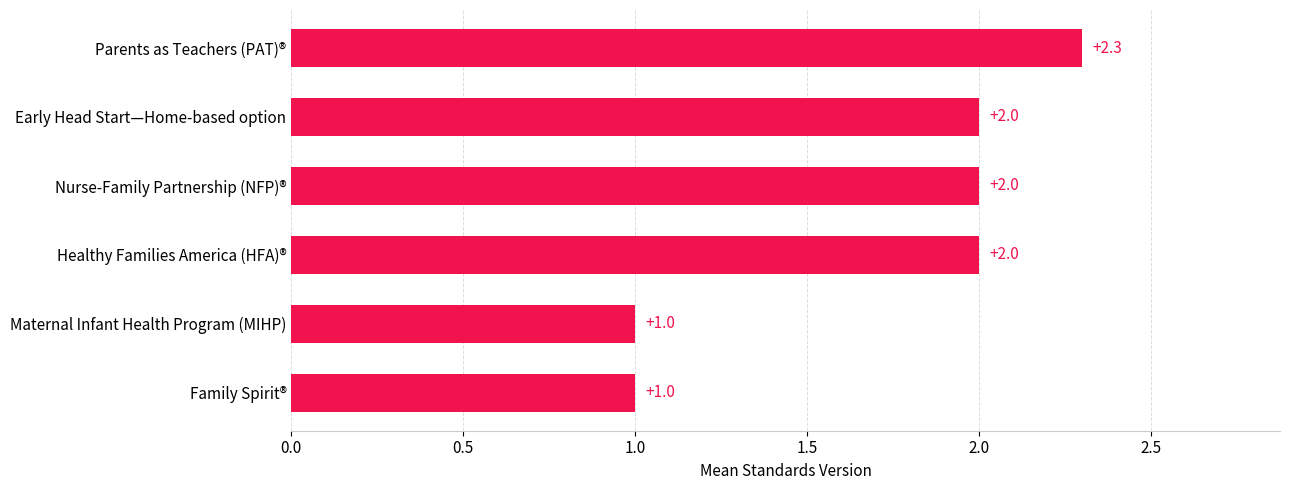

At which category does the chart reach its peak across all series?

Parents as Teachers (PAT)®